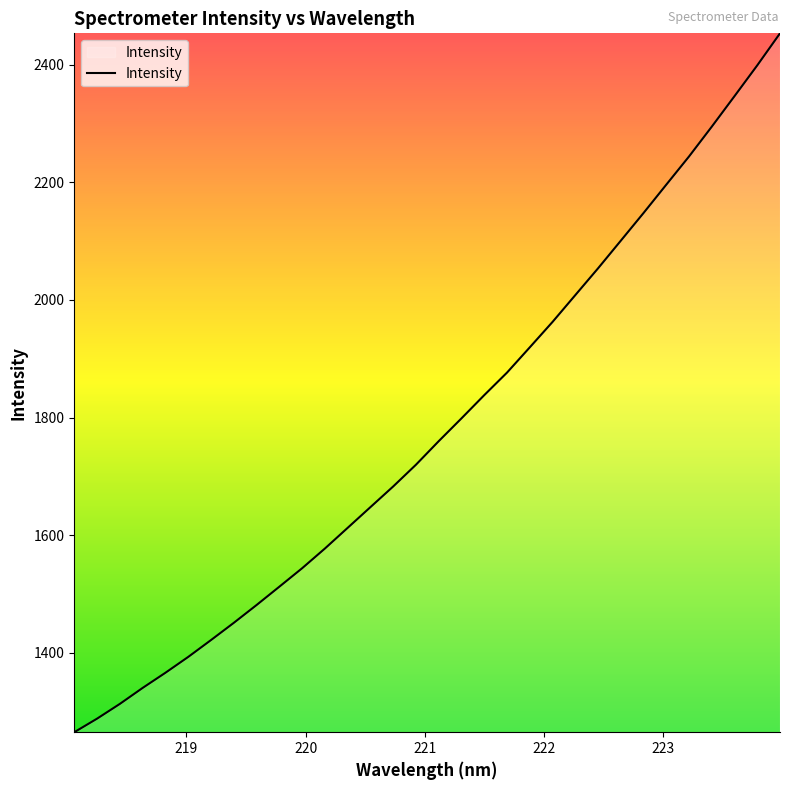

How many lines are shown in the chart?

1